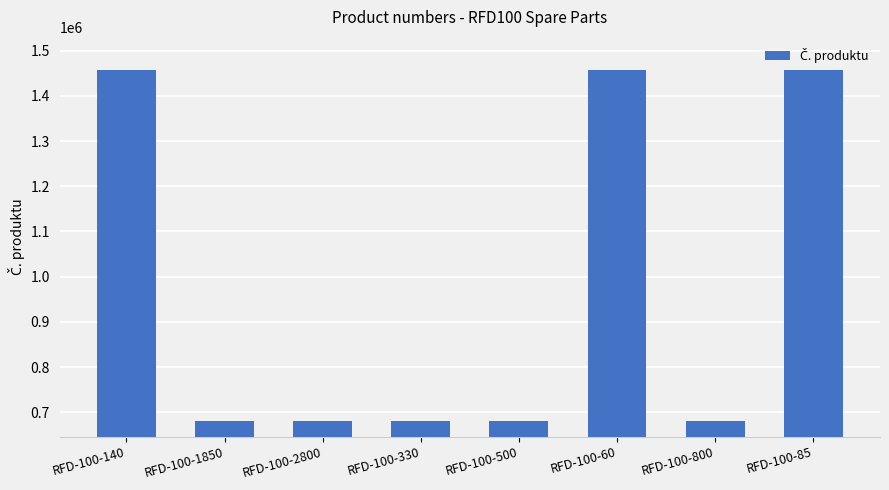

What is the value of the 3rd bar from the left?

681214